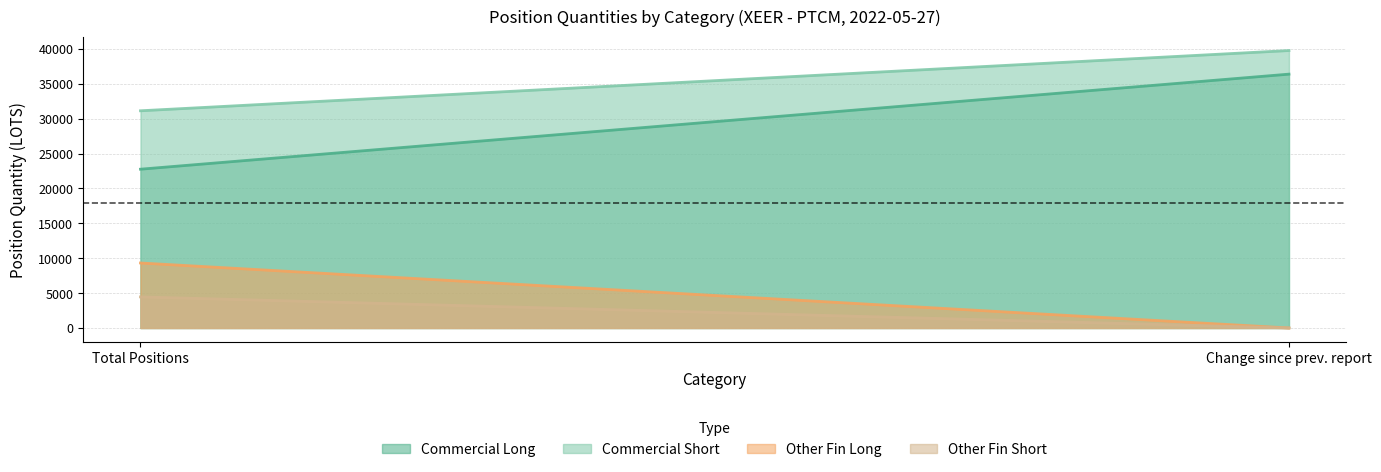

What is the sum of the Short_Commercial values at Commercial Undertakings Long and Commercial Undertakings Short?

70911.6